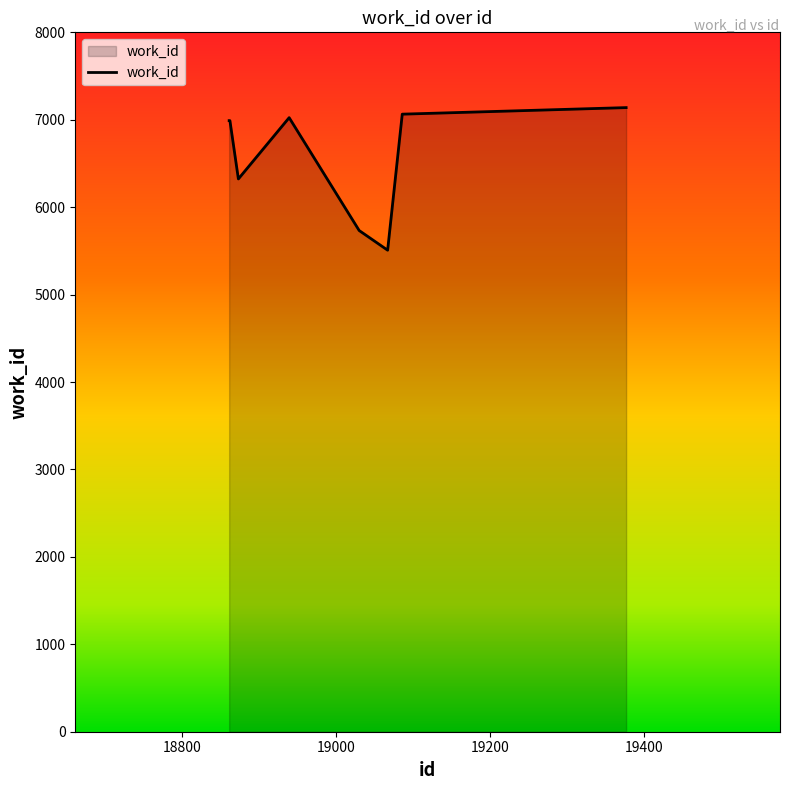

What is the maximum value shown in the chart?

7139